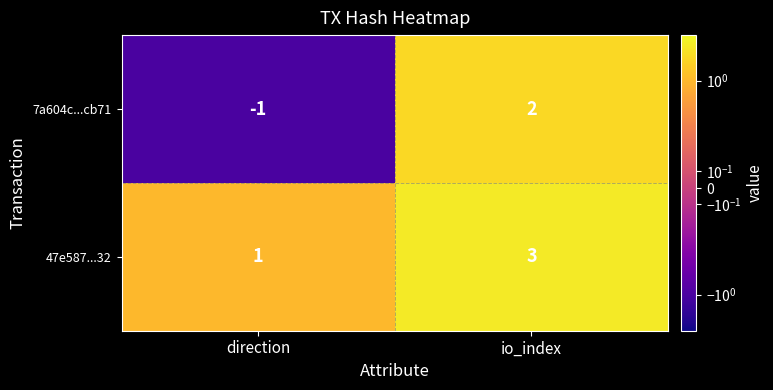

Reading right to left, transcribe all the data shown in this chart.

7a604c...cb71: 2	-1
47e587...32: 3	1